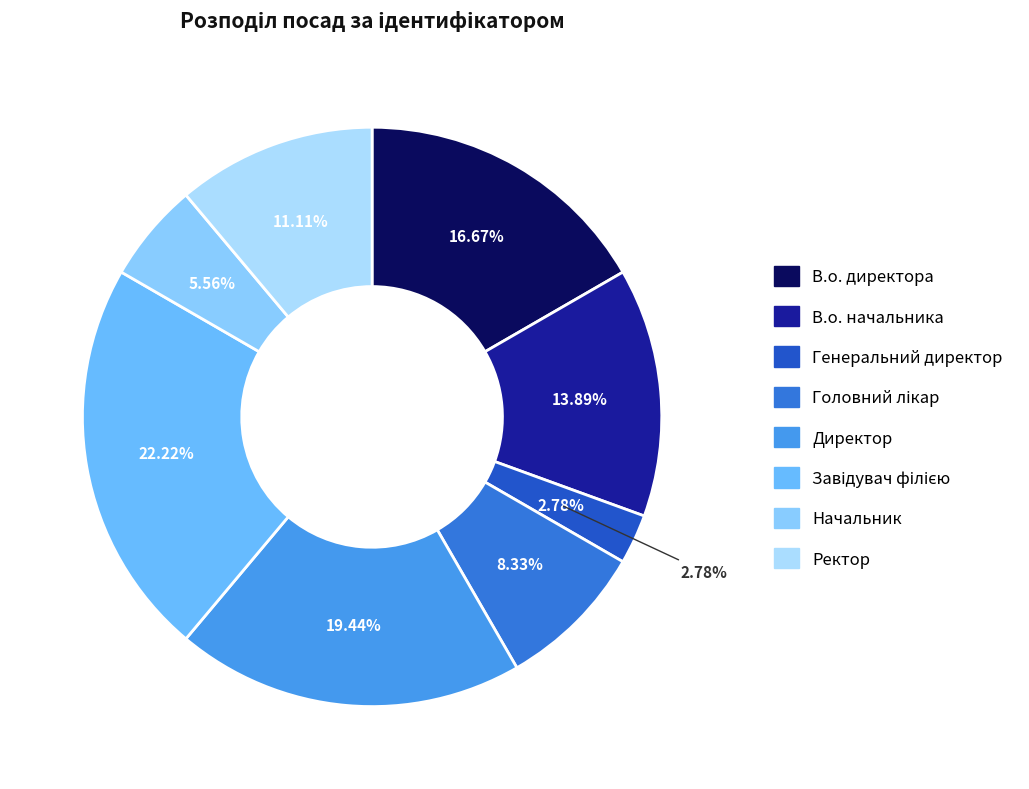

How many segments does this pie chart have?

8